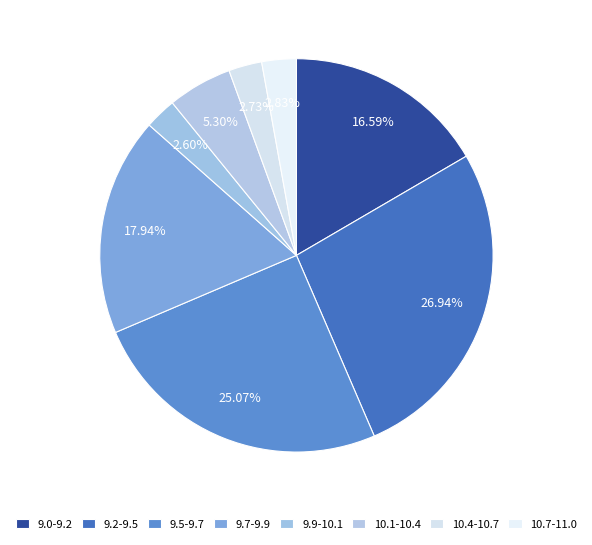

How many segments does this pie chart have?

8